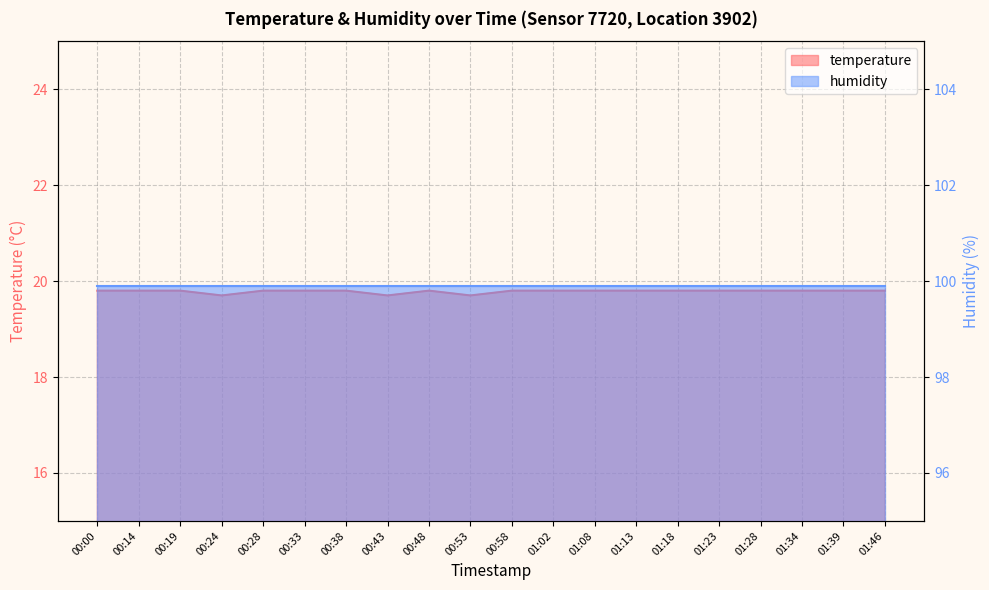

How many points are higher than both their immediate neighbors (excluding endpoints)?

1